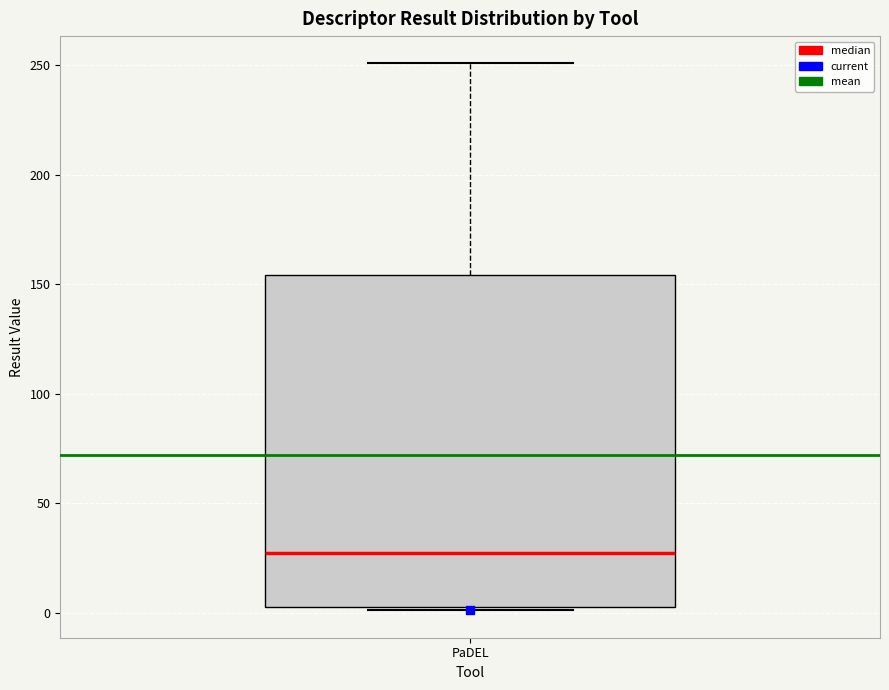

Where is the lower edge of the box for PaDEL on the y-axis? The values are not printed on the chart, so give them approximately, as read against the axis.

0